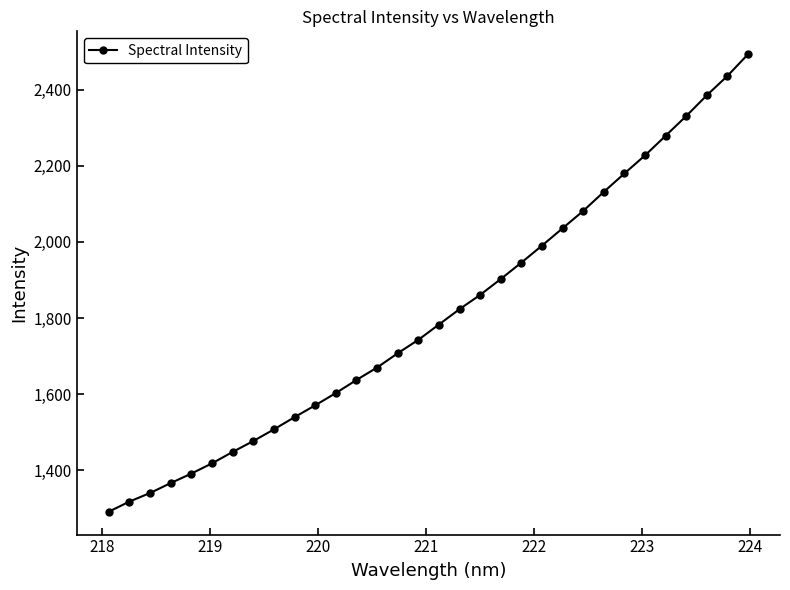

Does the chart have visible grid lines?

No